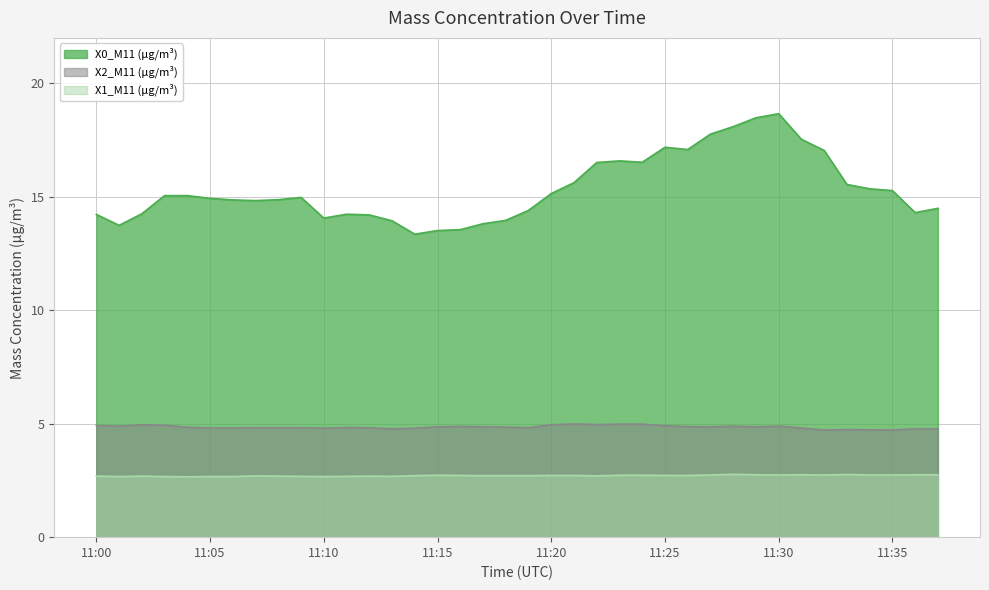

Is it true that X1_M11 (μg/m³) equals 2.7 at 2023-04-30 11:12:00?

True